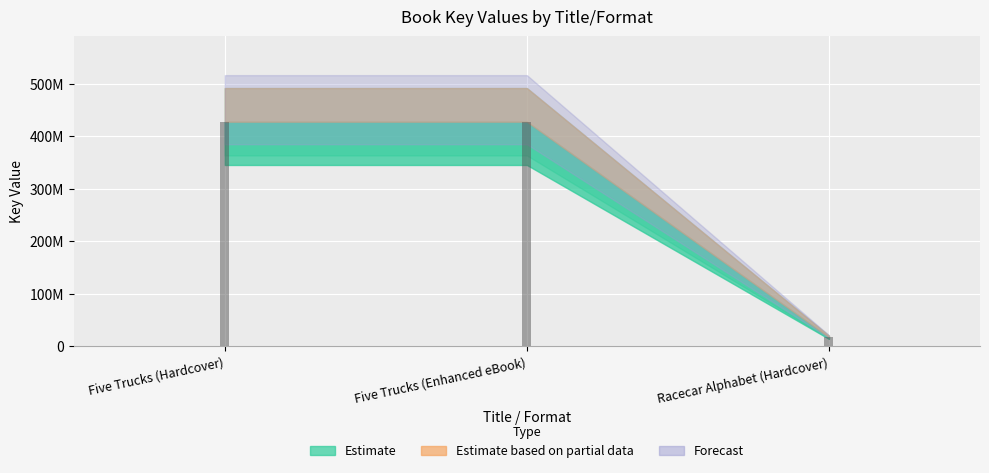

What is the ratio of the value at Five Trucks (Hardcover) to the value at Five Trucks (Enhanced eBook)?

1.0